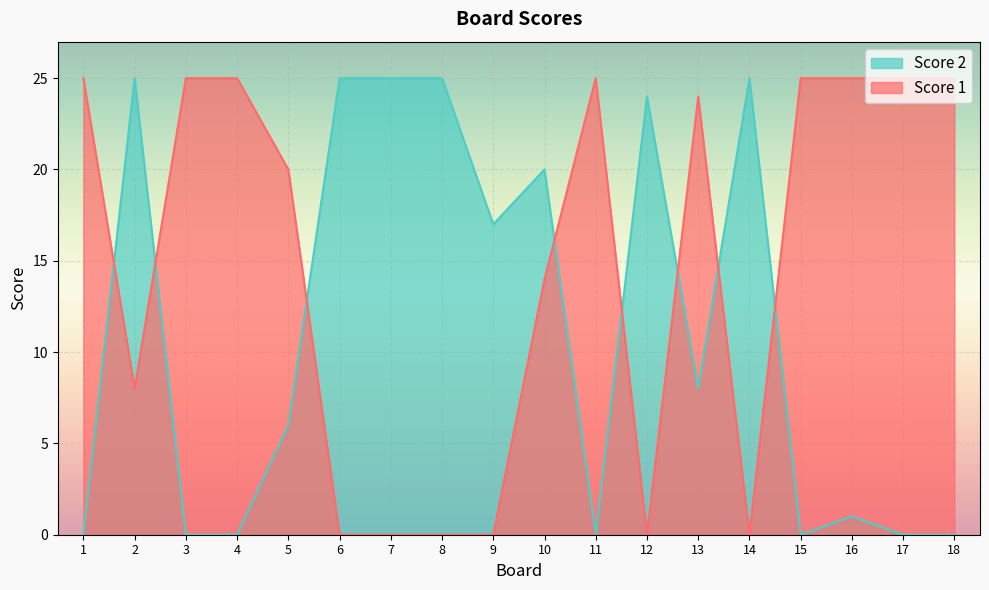

How many lines are shown in the chart?

2